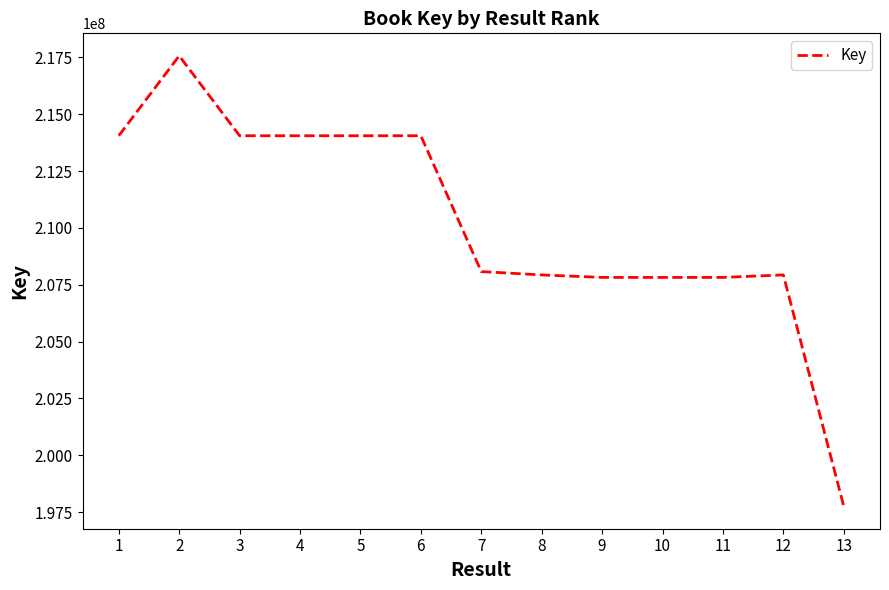

At which category does the chart reach its minimum across all series?

13